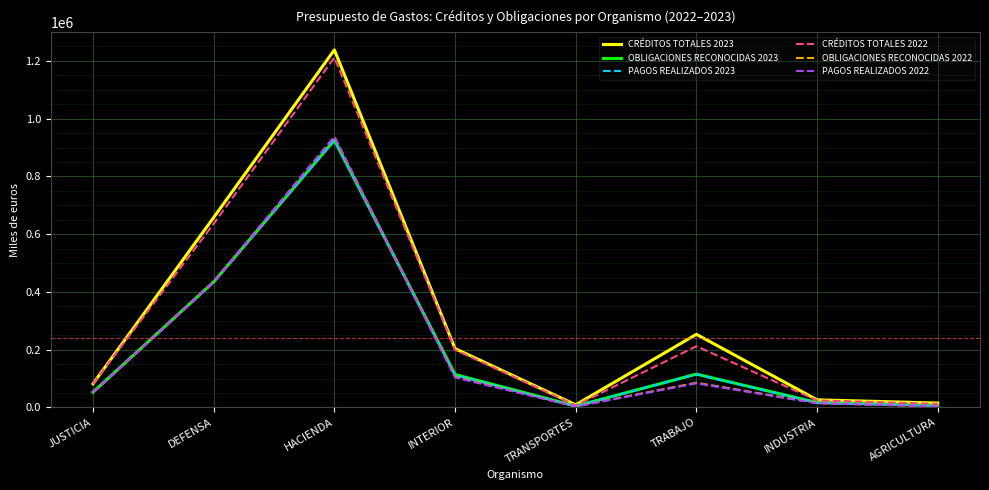

At which category is the sum across all series the highest?

HACIENDA